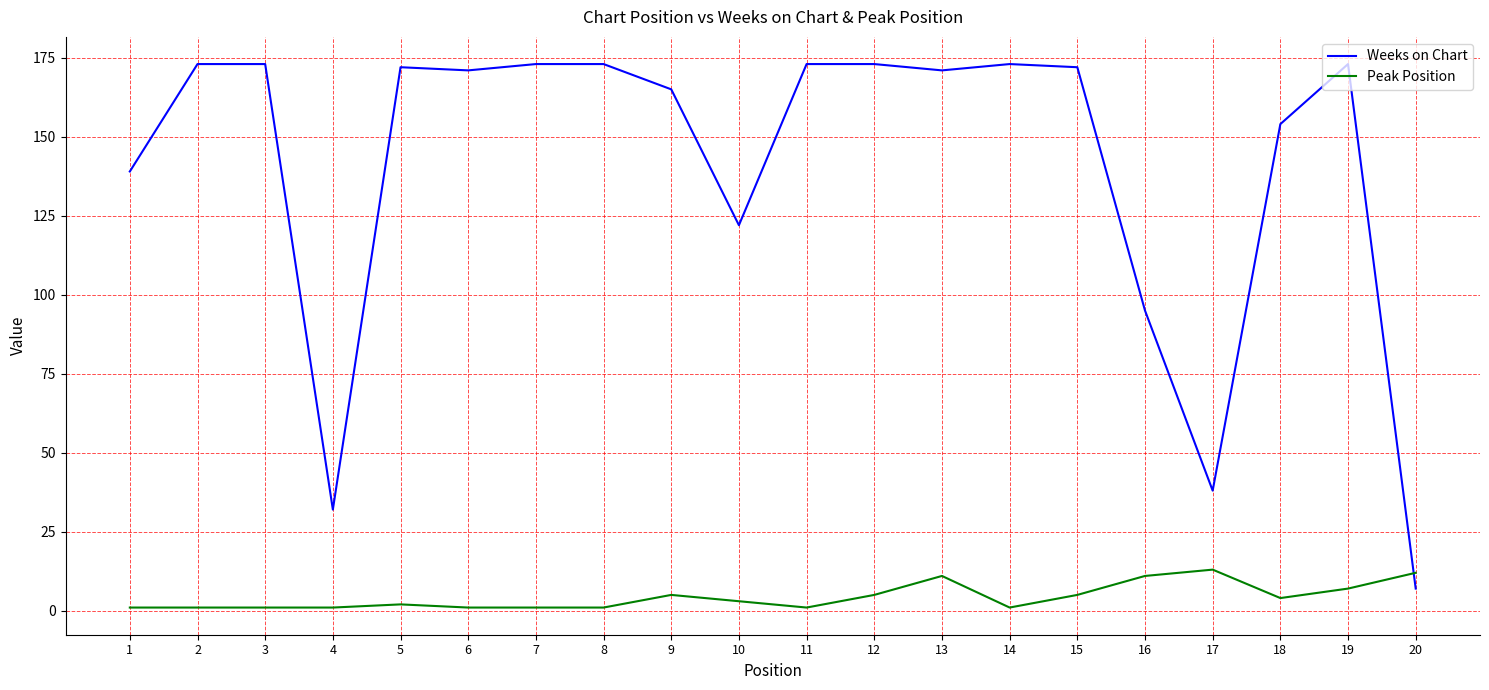

Count the number of categories in the chart.

20